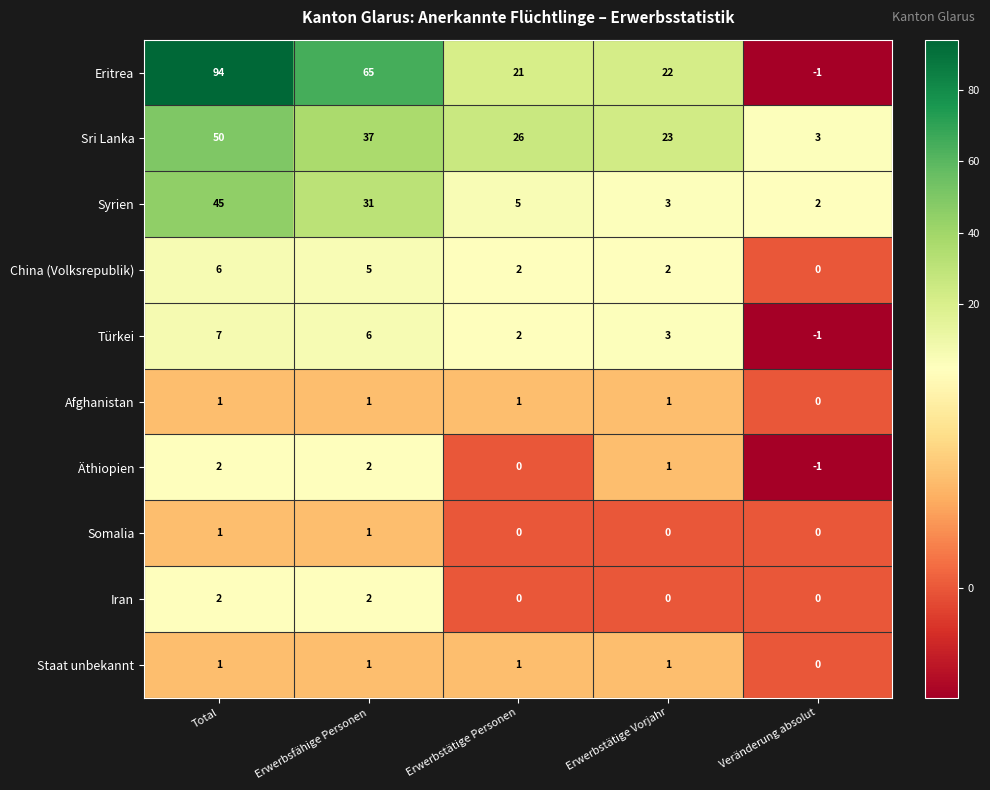

At which category is the sum across all series the highest?

Total